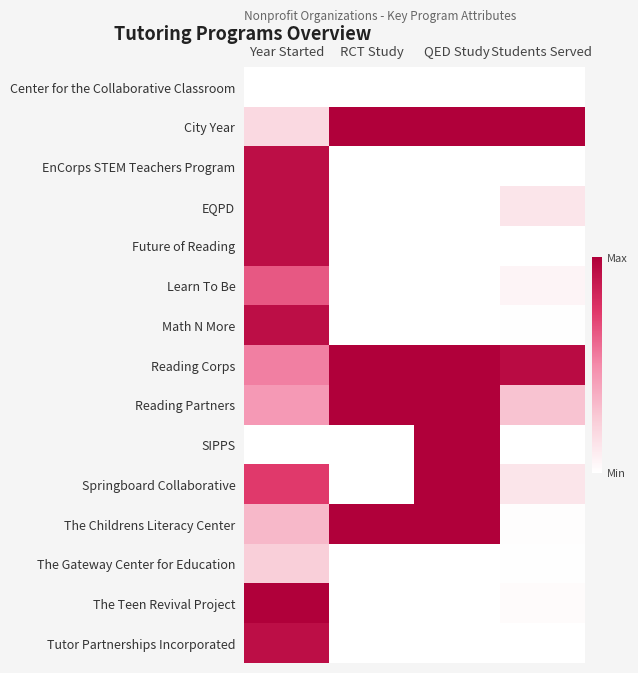

The City Year series shows -0.5 at Students Served. True or false?

False